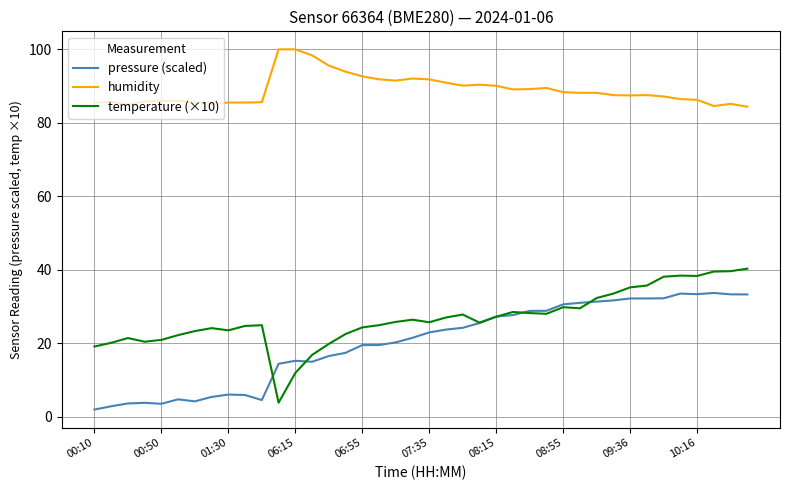

True or false: humidity and temperature (×10) cross at least once.

False